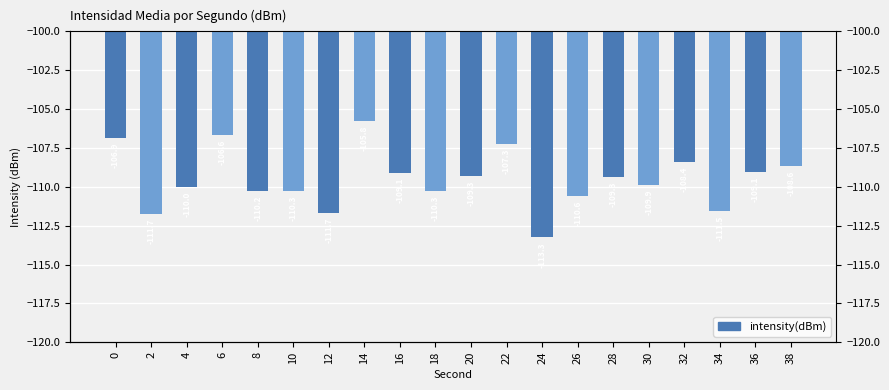

What is the sum of the values at 6 and 16?

-215.7